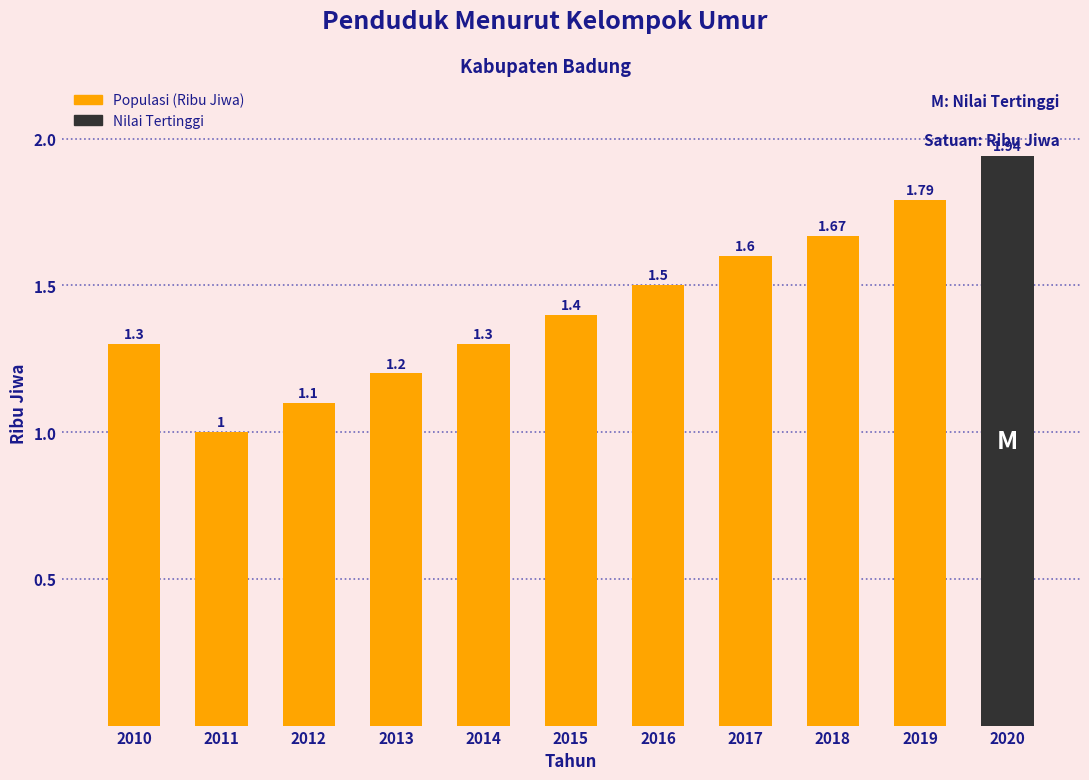

Is it true that the value at 2015 is 1.4?

True